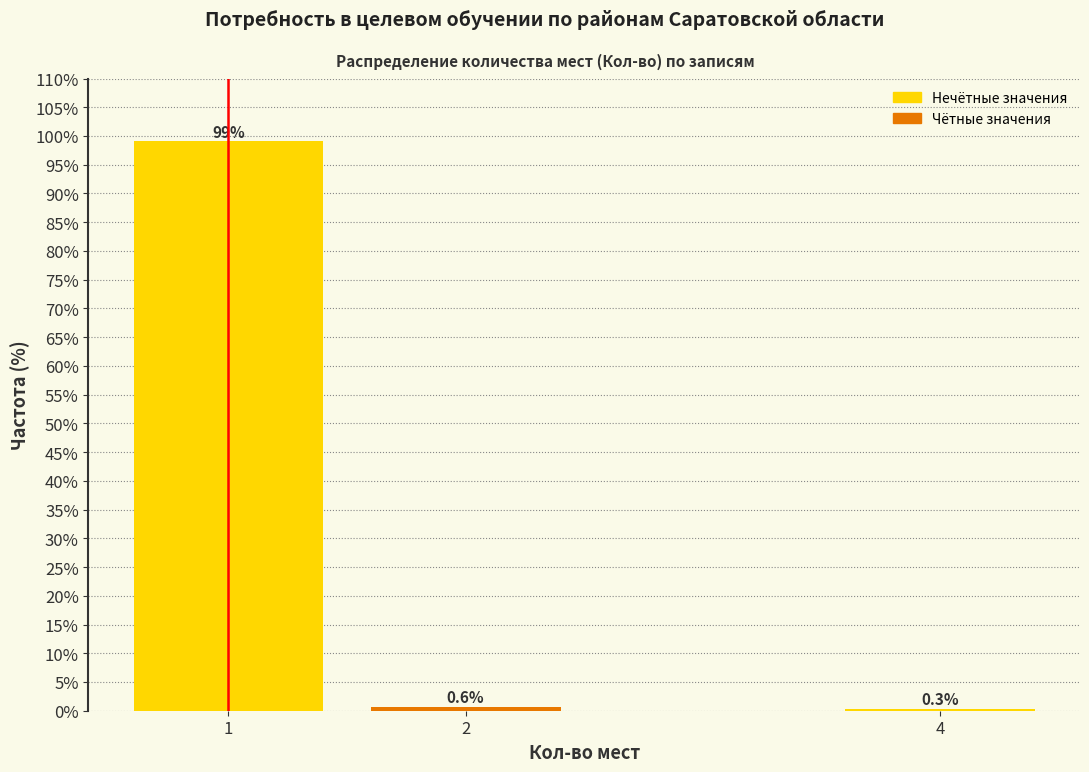

Reading left to right, list all the values displayed in this chart.

1=99.1	2=0.6	4=0.3